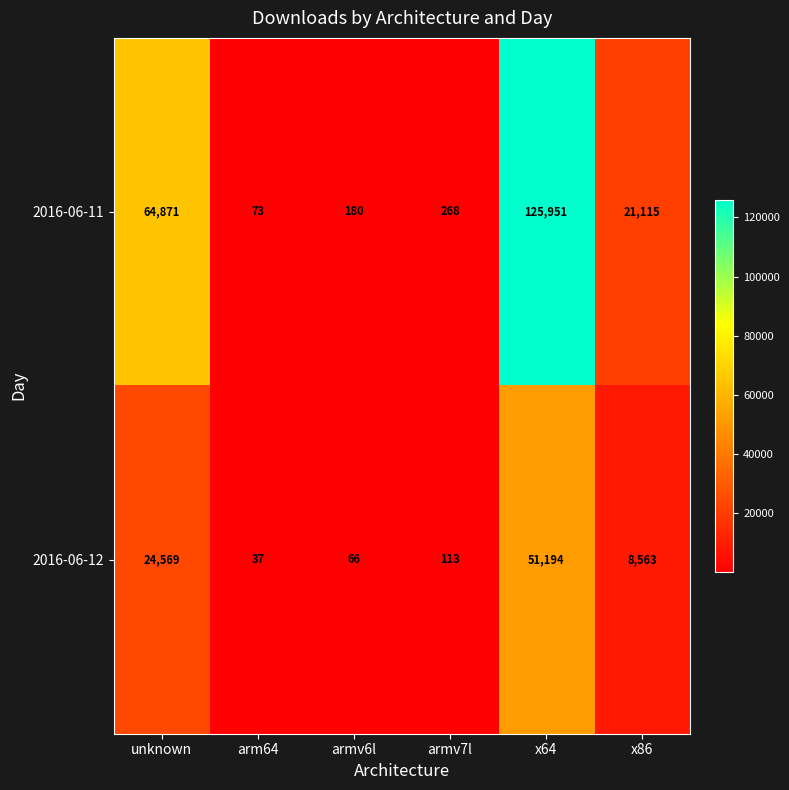

How many data points does each series have?

6